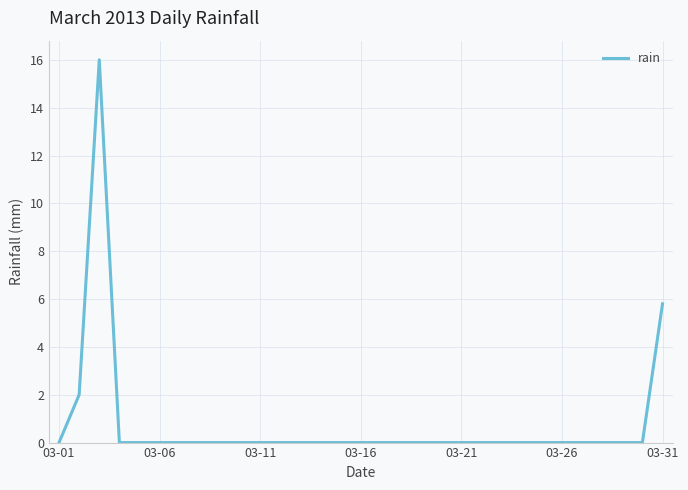

Does the chart have visible grid lines?

Yes